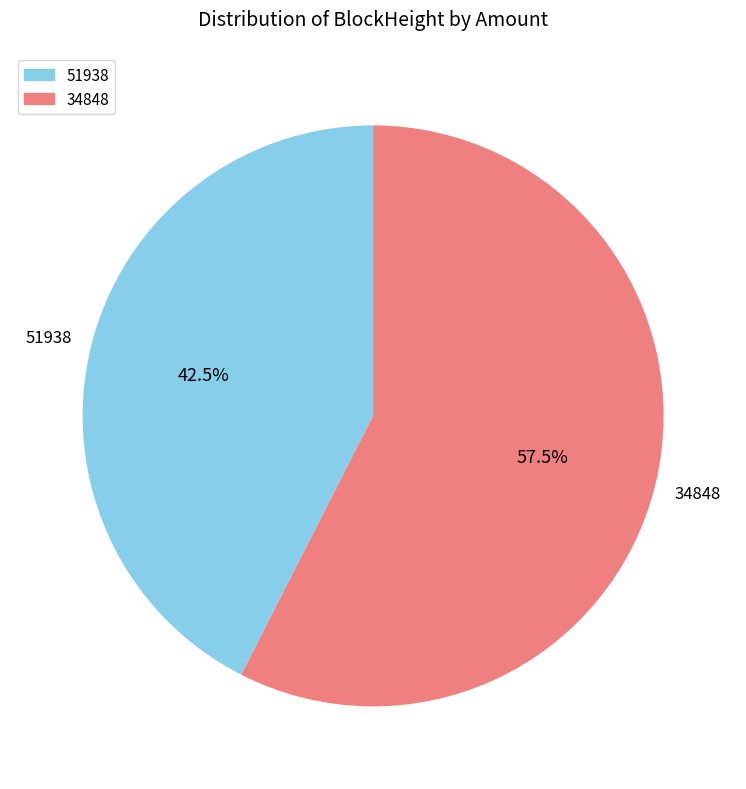

The 51938 slice represents 6% of the pie. True or false?

False